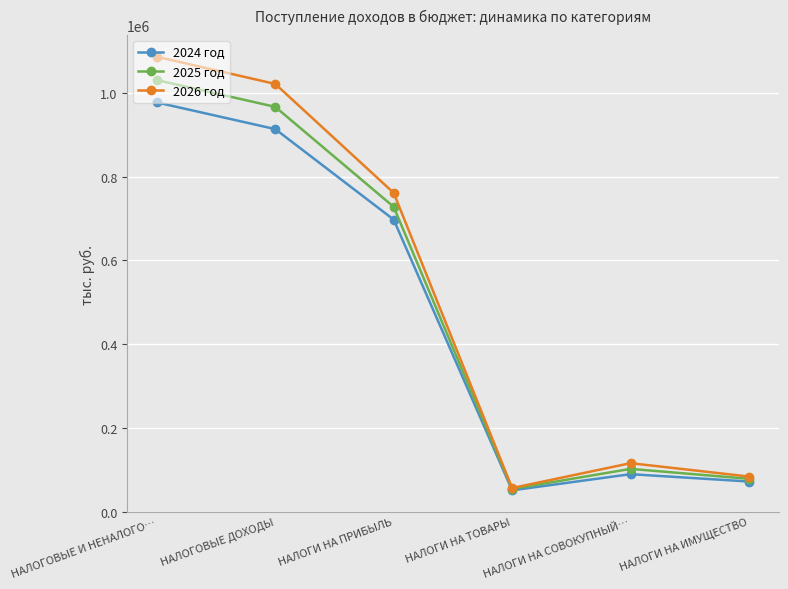

What value does the 2025 год series have at НАЛОГИ НА ИМУЩЕСТВО, to the nearest 100?

78300